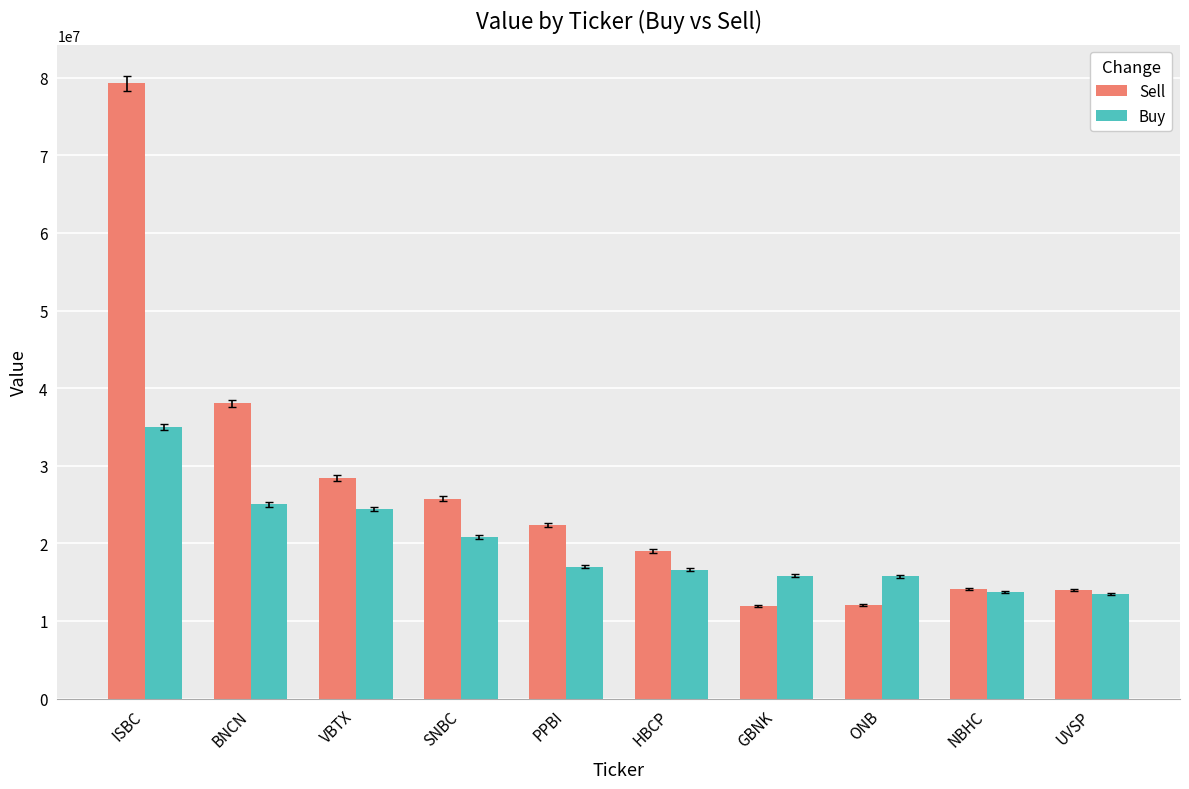

What is the value of the Sell bar at the 2nd from the left?

38021000